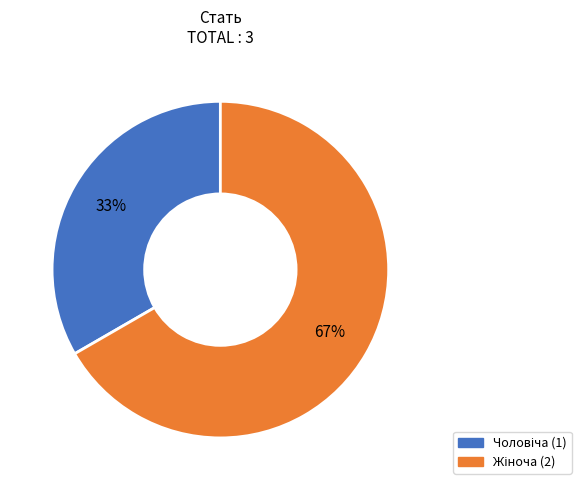

Does any single category account for the majority?

Yes